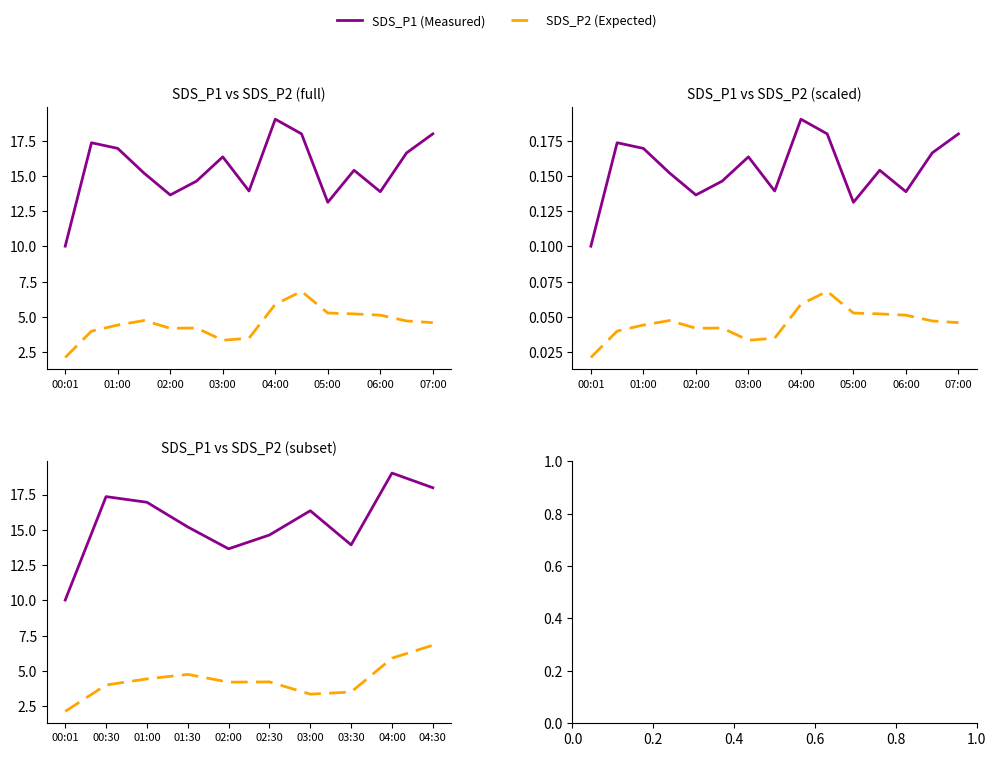

Reading left to right, list all the values displayed in this chart.

SDS_P1: 10.0	17.4	16.9	15.2	13.7	14.6	16.4	13.9	19.0	18.0
SDS_P2: 2.1	4.0	4.4	4.8	4.2	4.2	3.4	3.5	5.9	6.8